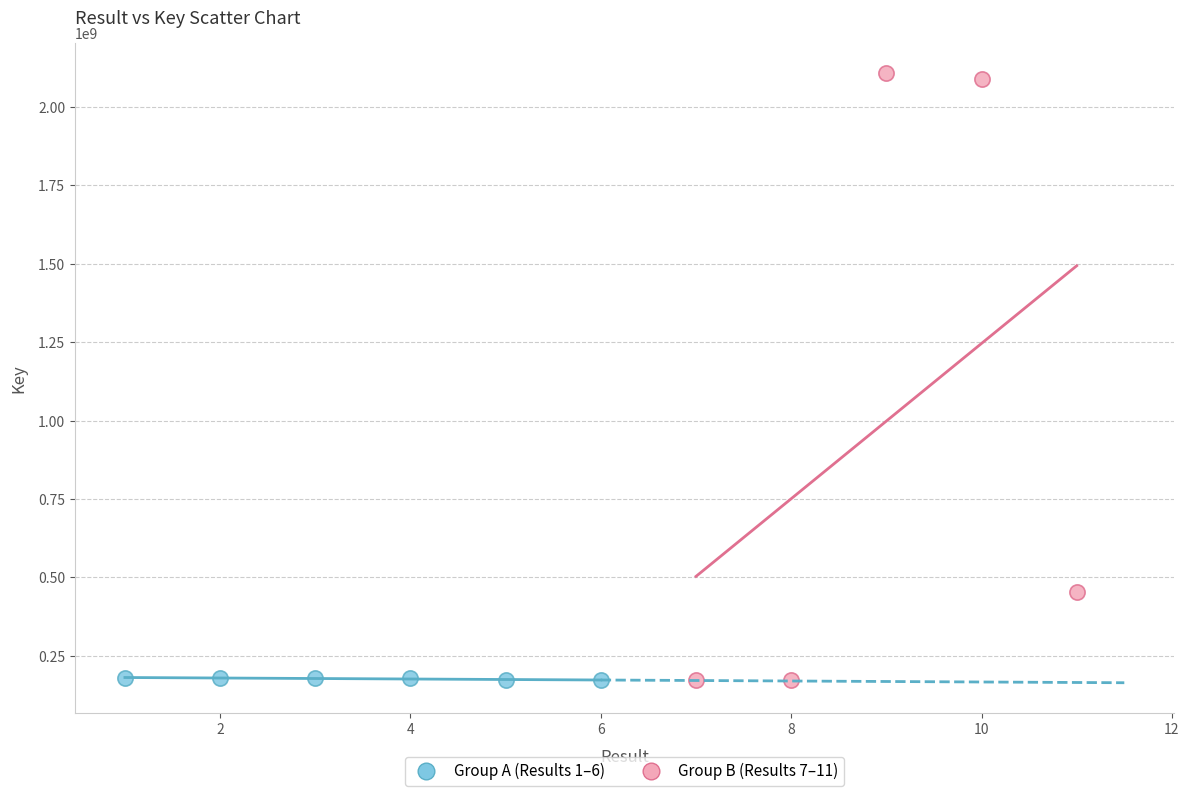

Which series has the largest Y range (max minus min)?

Group B (Results 7–11)